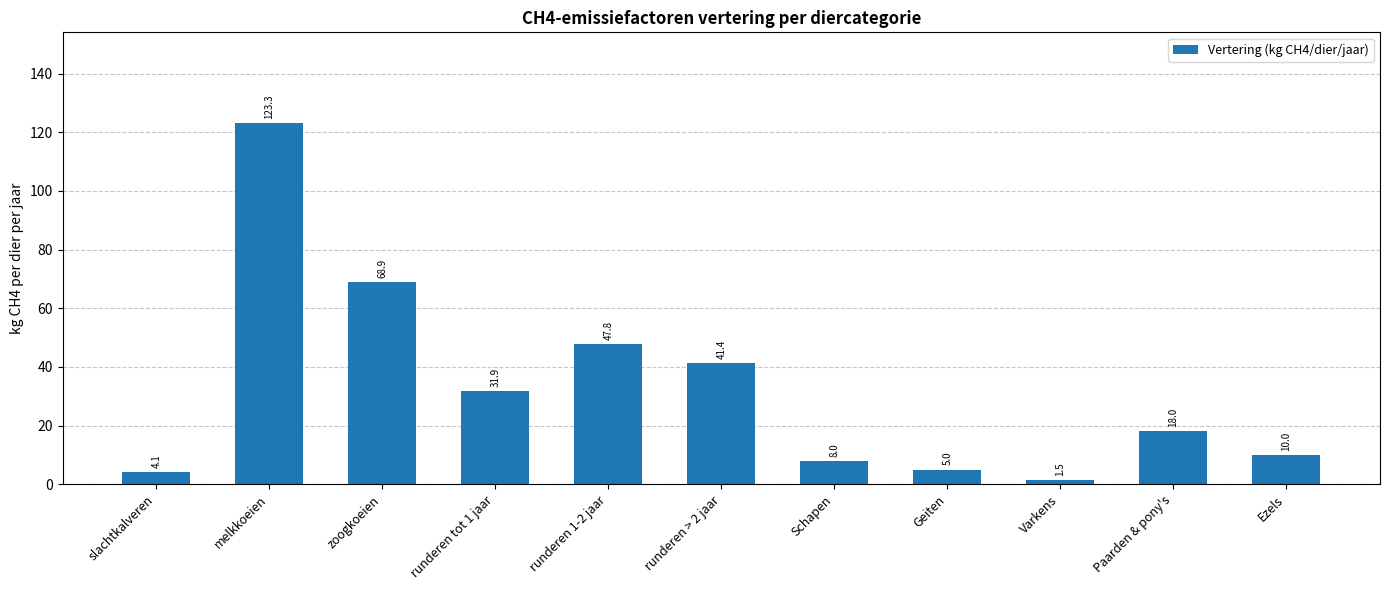

Where does the data first go above 18?

melkkoeien